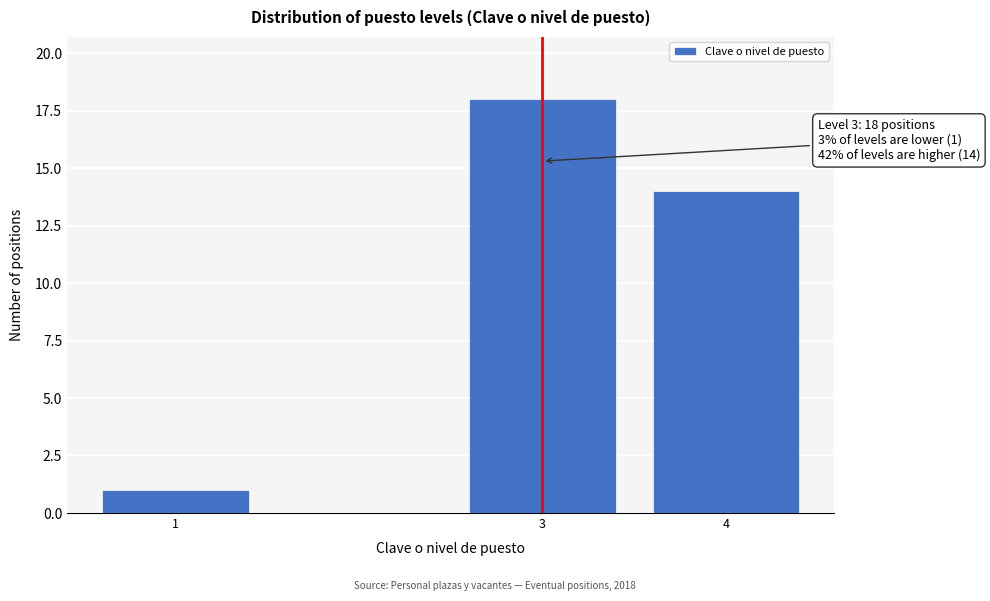

Reading left to right, what are all the values shown in this chart?

1=1	3=18	4=14